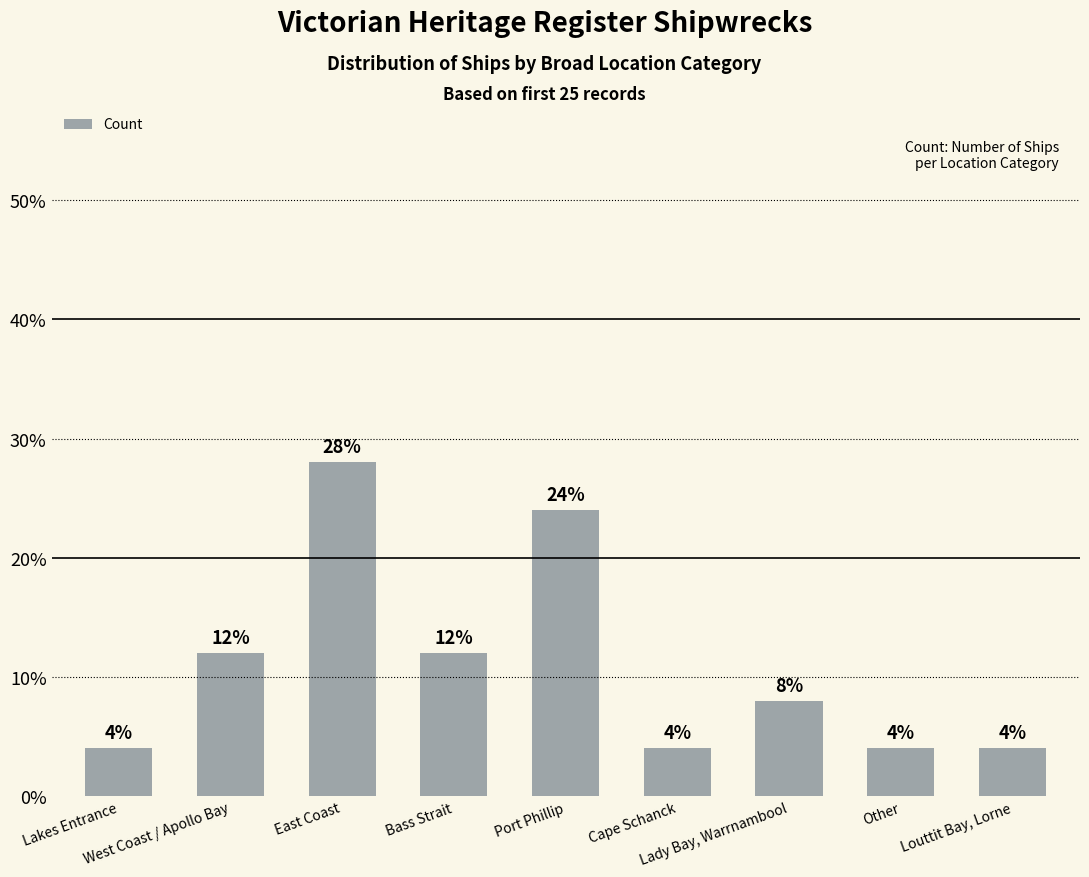

List the labels in order of value, smallest first.

Lakes Entrance, Cape Schanck, Other, Louttit Bay, Lorne, Lady Bay, Warrnambool, West Coast / Apollo Bay, Bass Strait, Port Phillip, East Coast